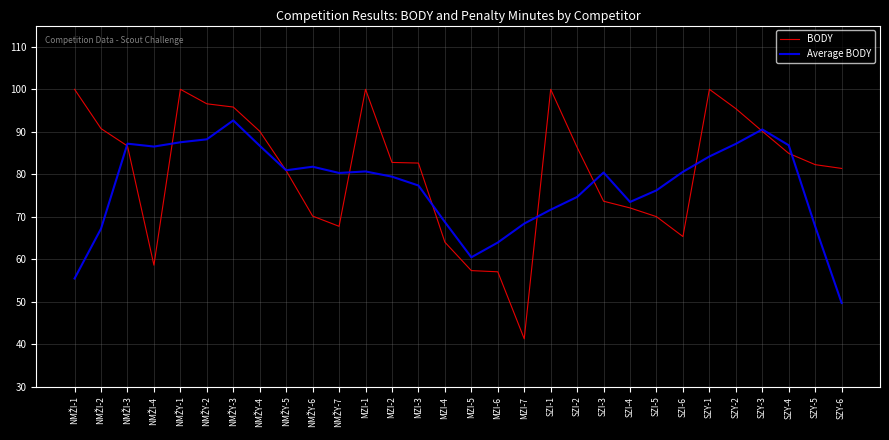

Which series has the largest total across all categories?

BODY